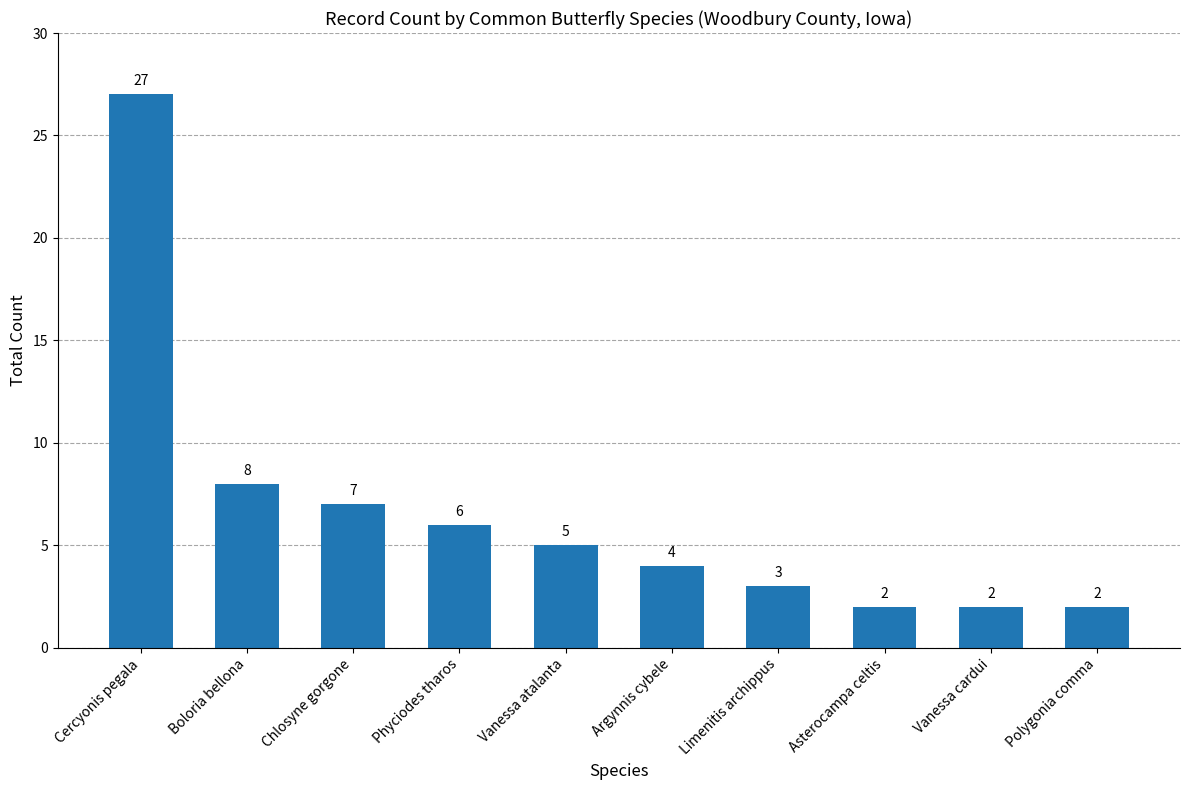

What is the sum of all values?

66